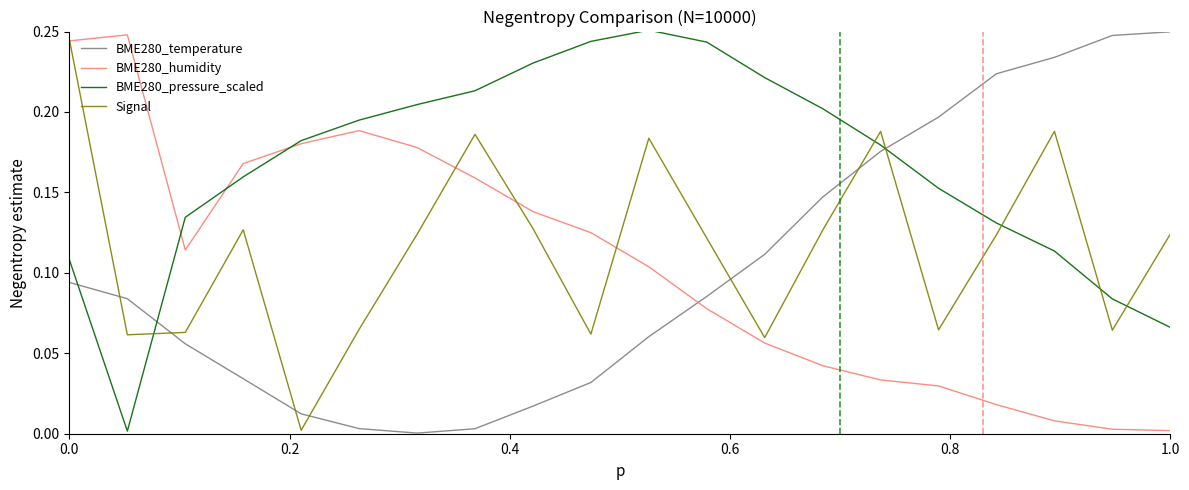

True or false: BME280_humidity and BME280_temperature cross at least once.

True